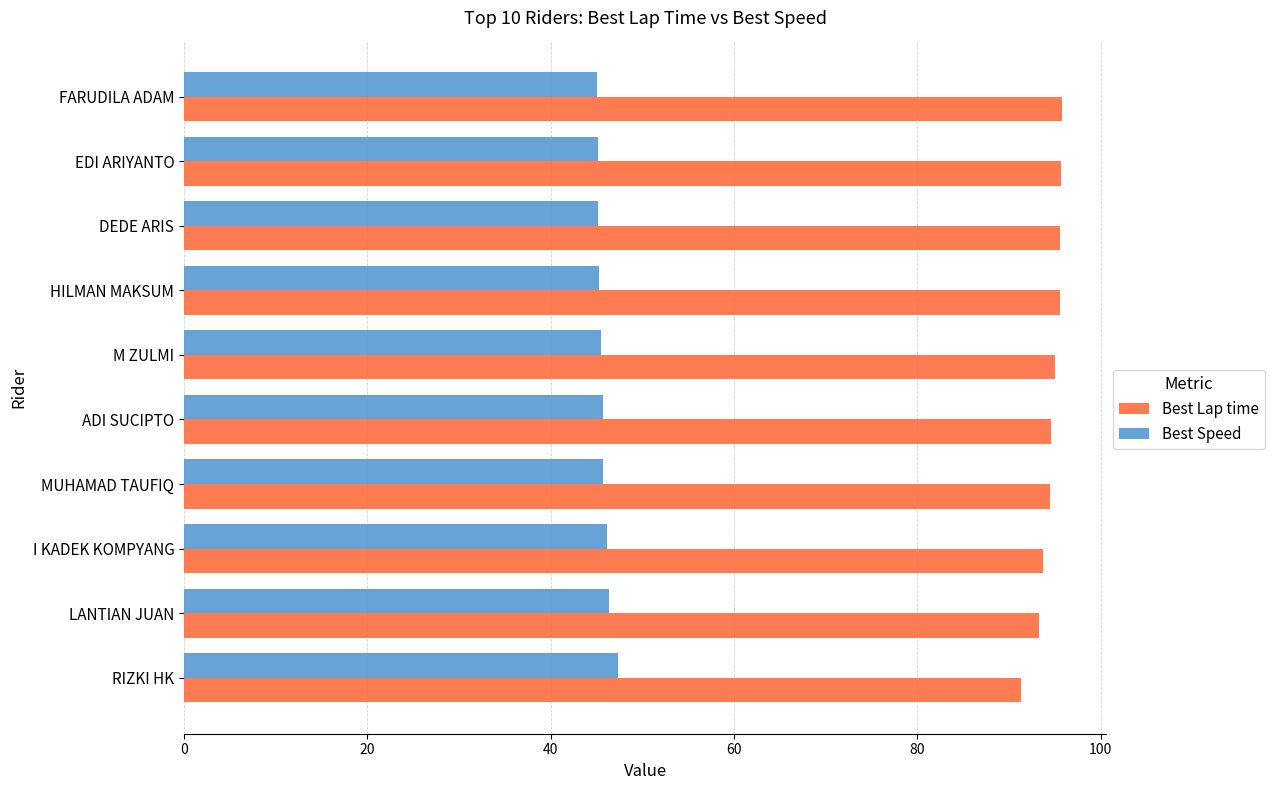

What value does the Best Lap time series have at LANTIAN JUAN?

93.3